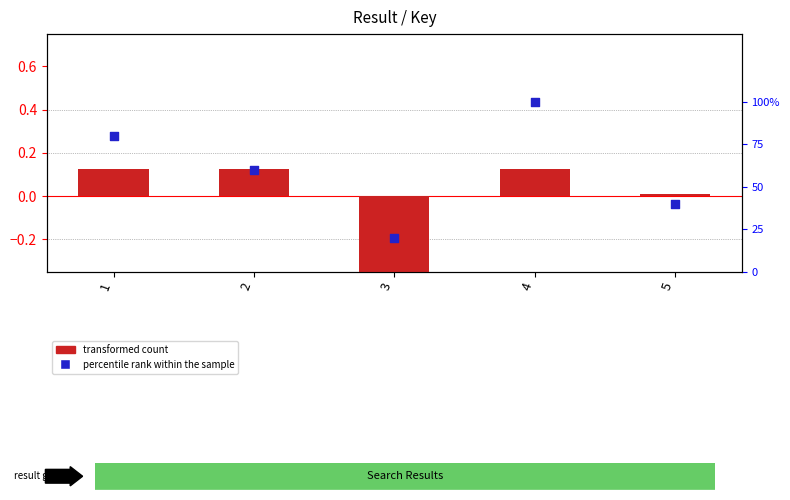

At which category is the sum across all series the highest?

4